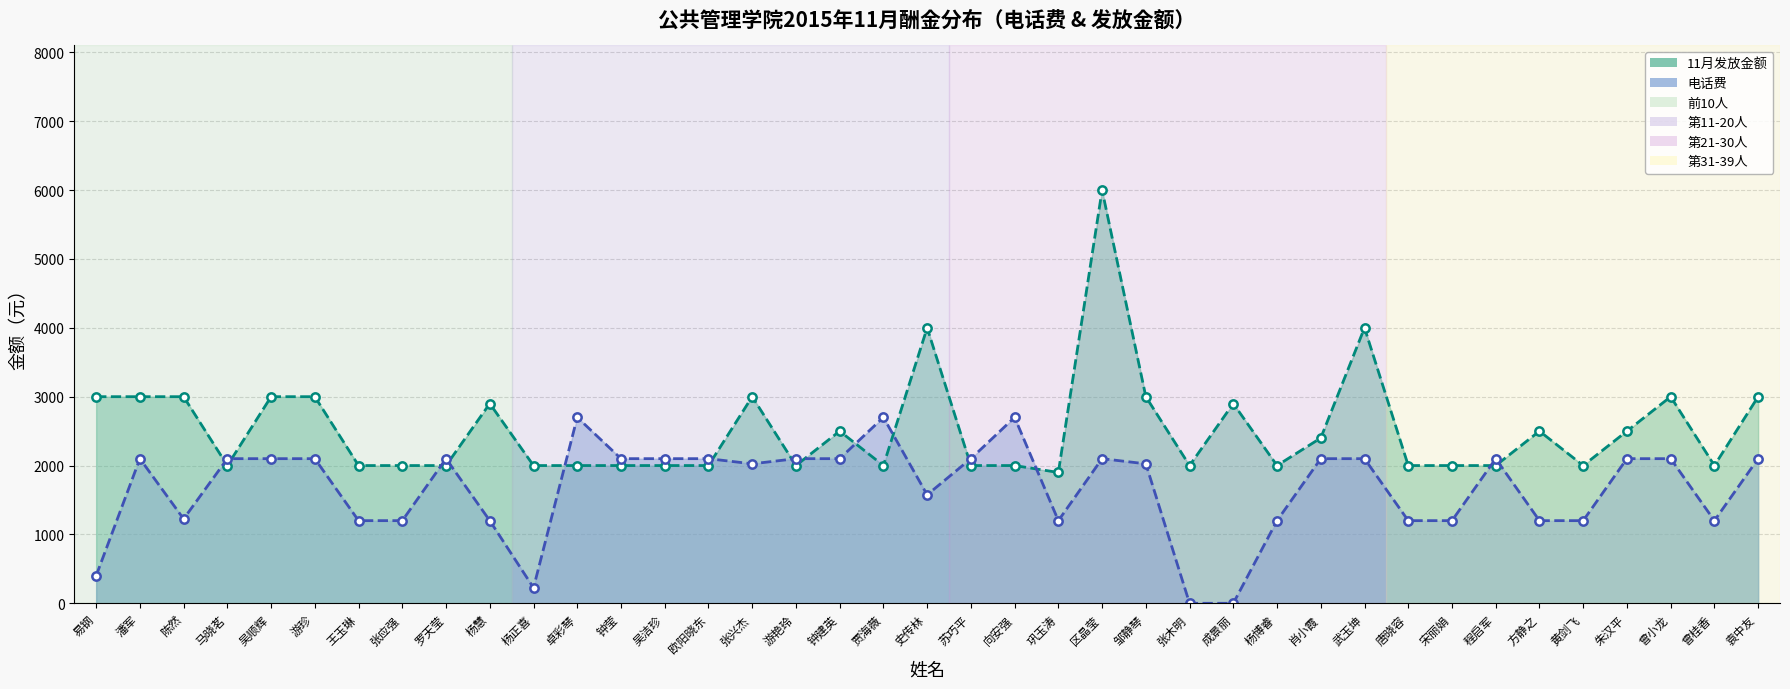

True or false: 电话费 has more than 1 interior local peaks.

True